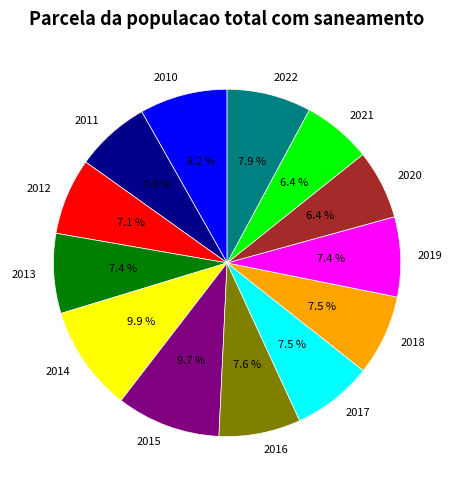

Between 2014 and 2010, which is larger?

2014